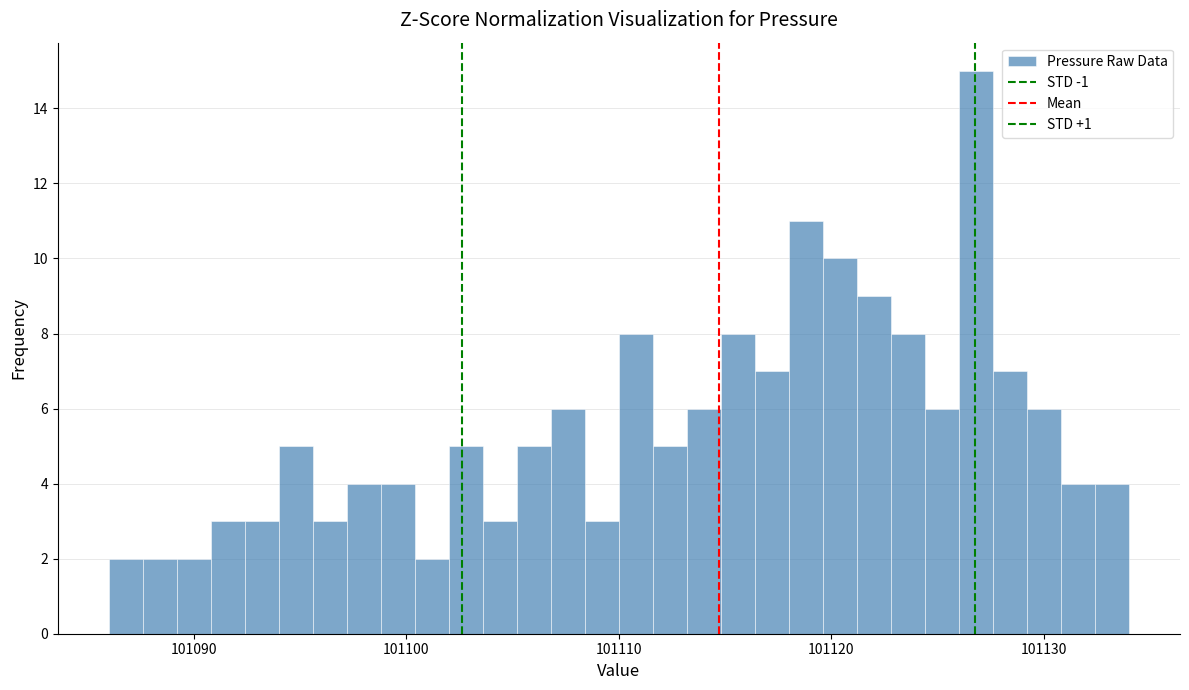

Around what value on the x-axis is the tallest bar? Give the approximate position of its centre, as read against the axis.

101127